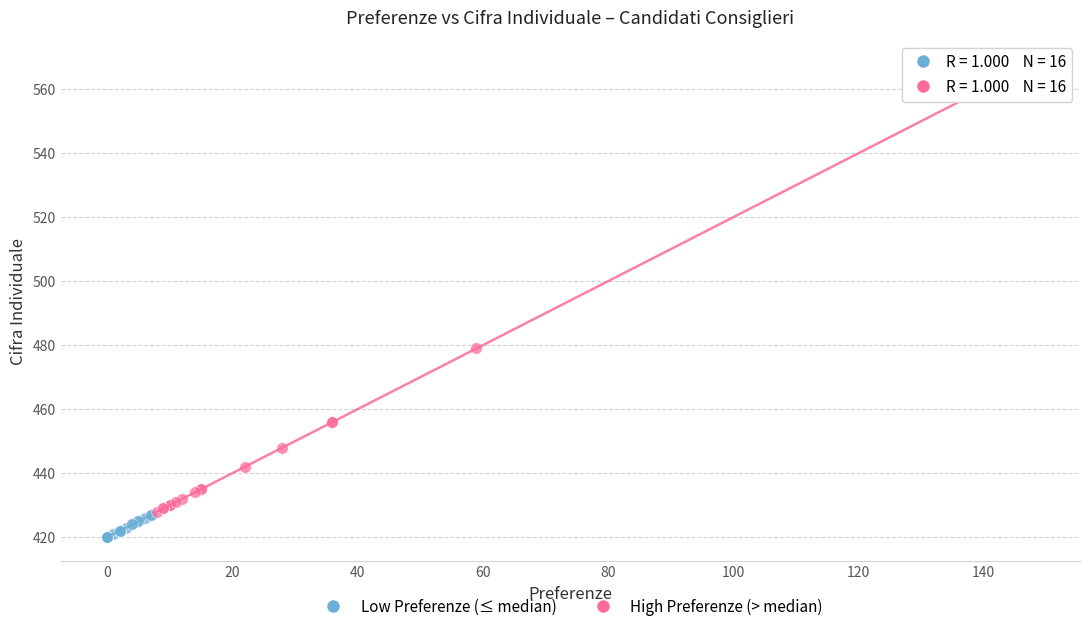

What are all the series names shown in the legend?

Low Preferenze (≤ median), High Preferenze (> median)